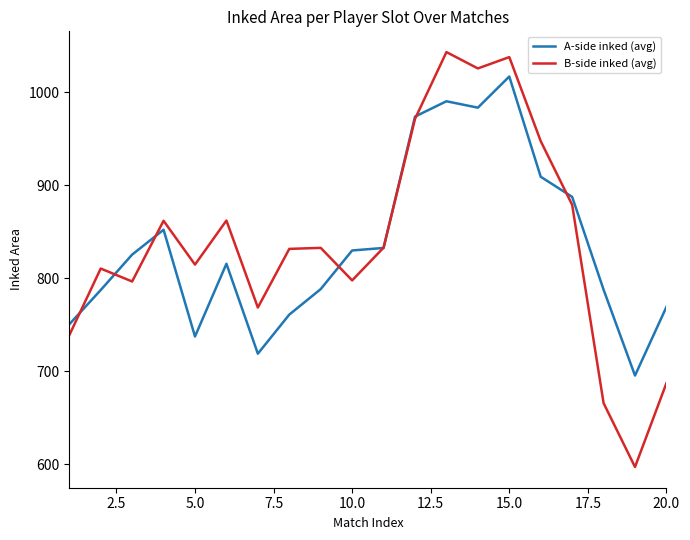

What is the smallest value displayed?

596.8